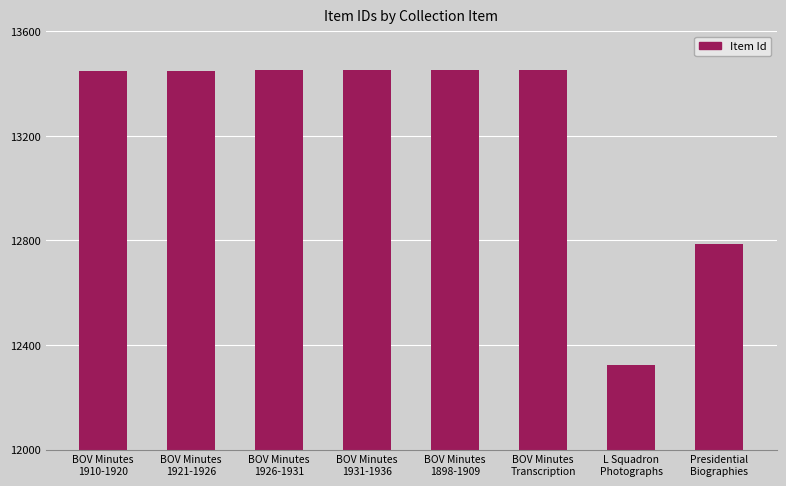

At which label is the value closest to 12888?

Presidential
Biographies